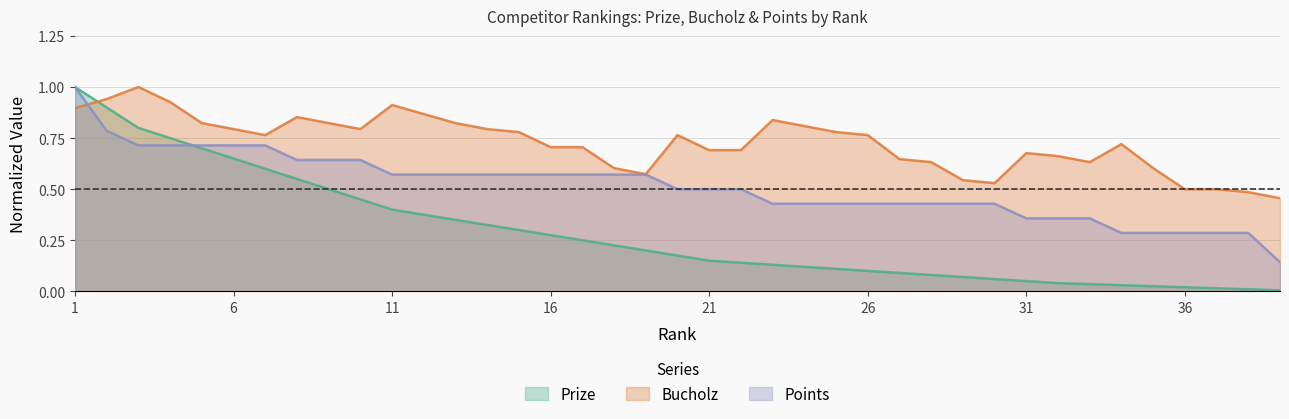

At which category does Bucholz reach its first local valley?

7